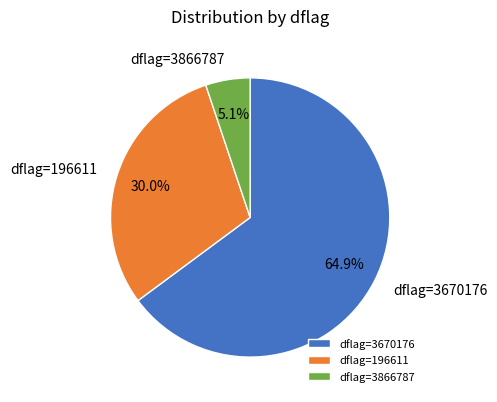

Combined, what portion of the pie is dflag=3866787 and dflag=3670176?

70.0%